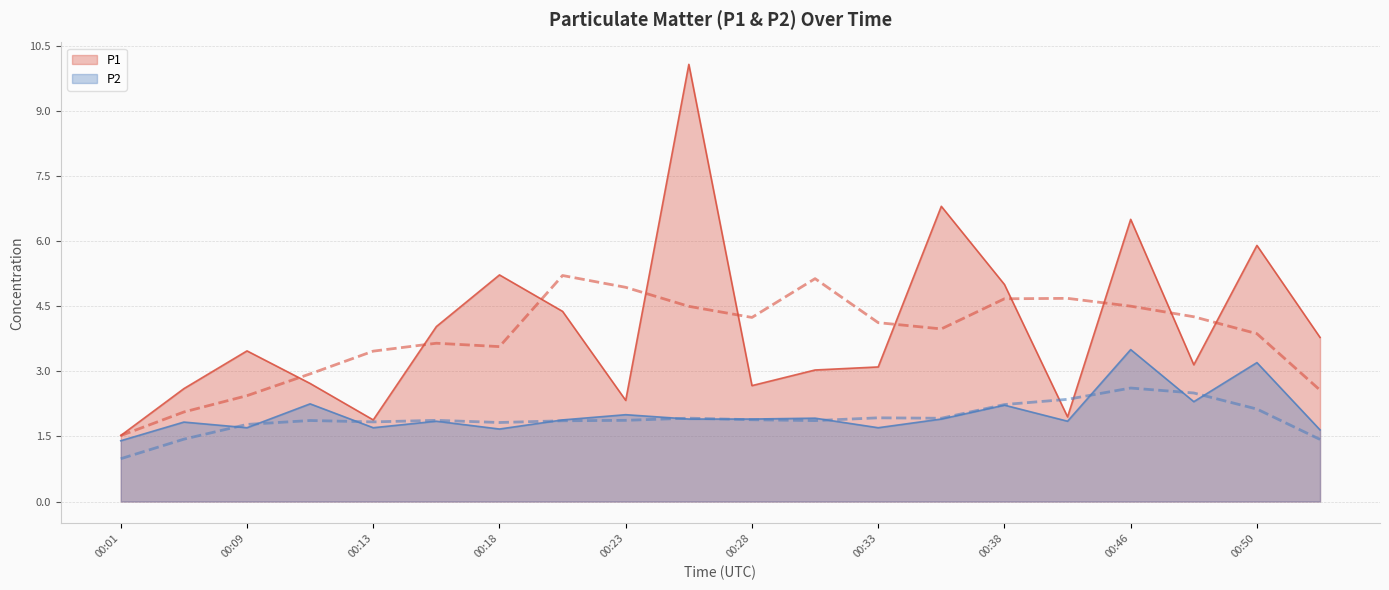

What is the label of the 20th point from the right?

00:01